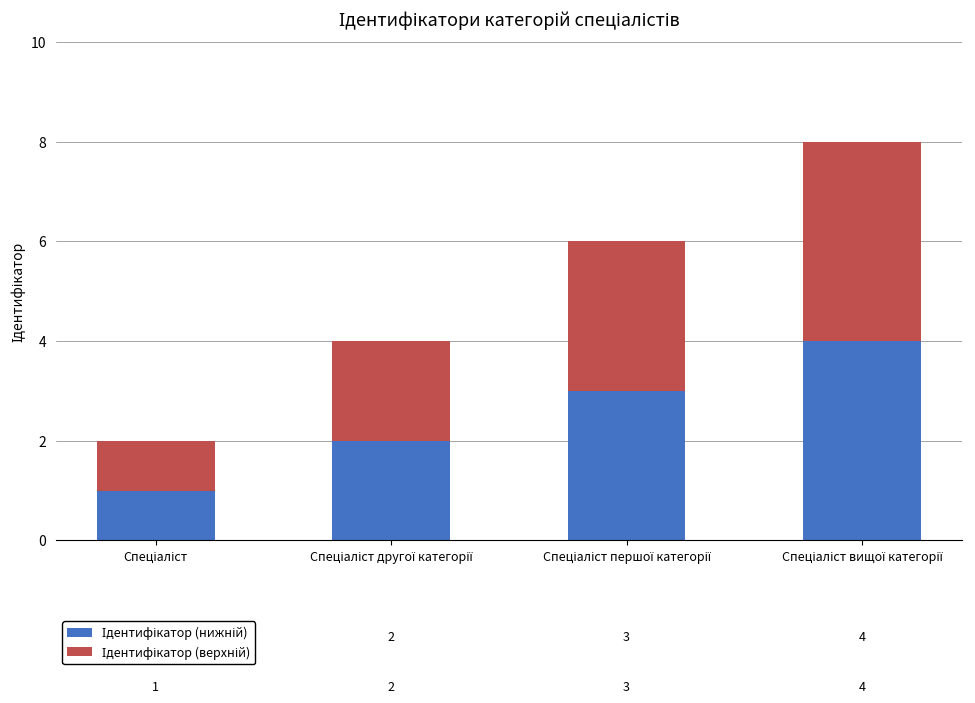

How many data points does each series have?

4